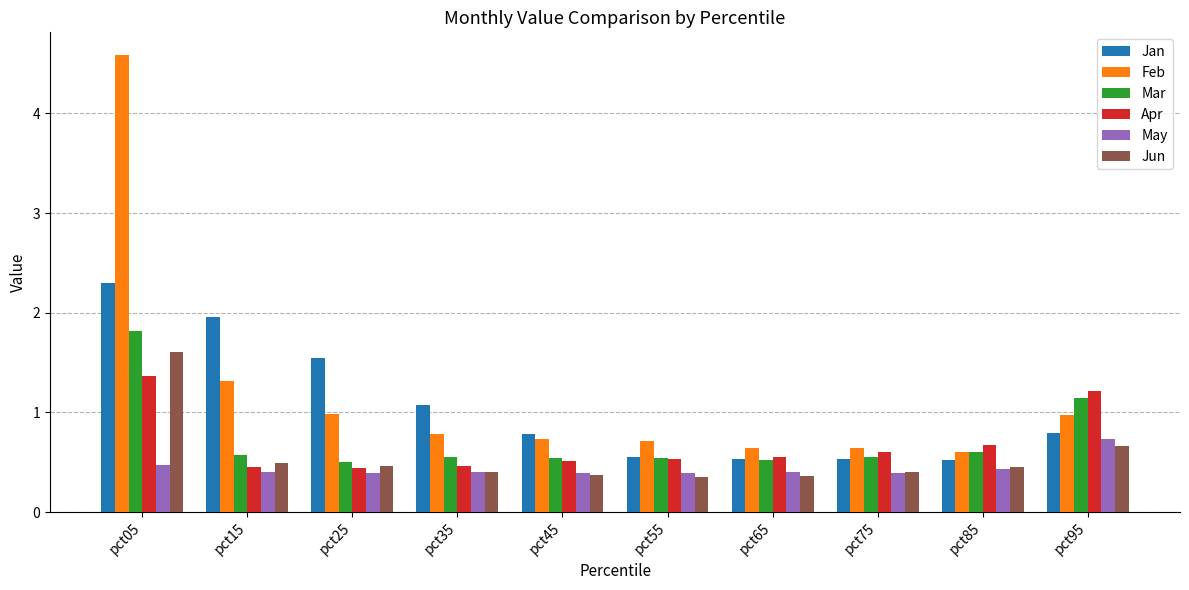

How many series are shown in this chart?

6